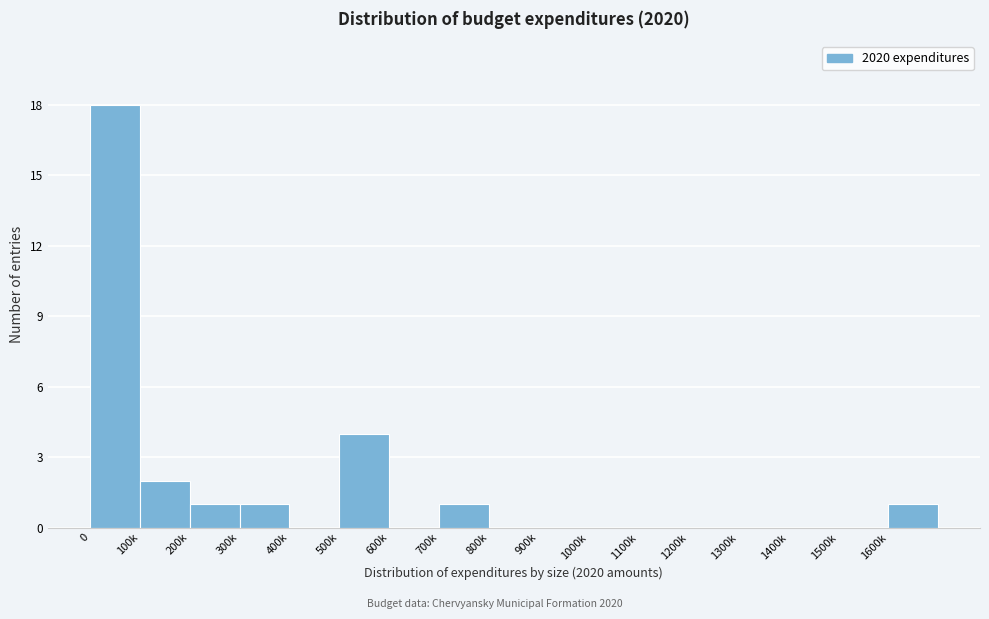

Reading right to left, extract all data points from this chart.

1600k=1	1500k=0	1400k=0	1300k=0	1200k=0	1100k=0	1000k=0	900k=0	800k=0	700k=1	600k=0	500k=4	400k=0	300k=1	200k=1	100k=2	0=18